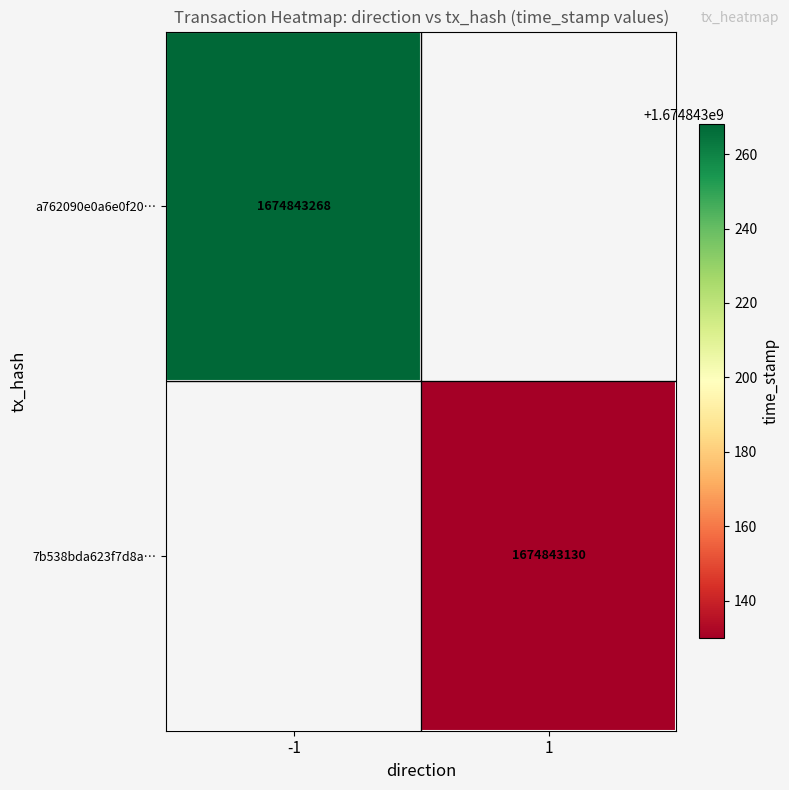

The 7b538bda623f7d8a… series shows 1674843130 at 1. True or false?

True